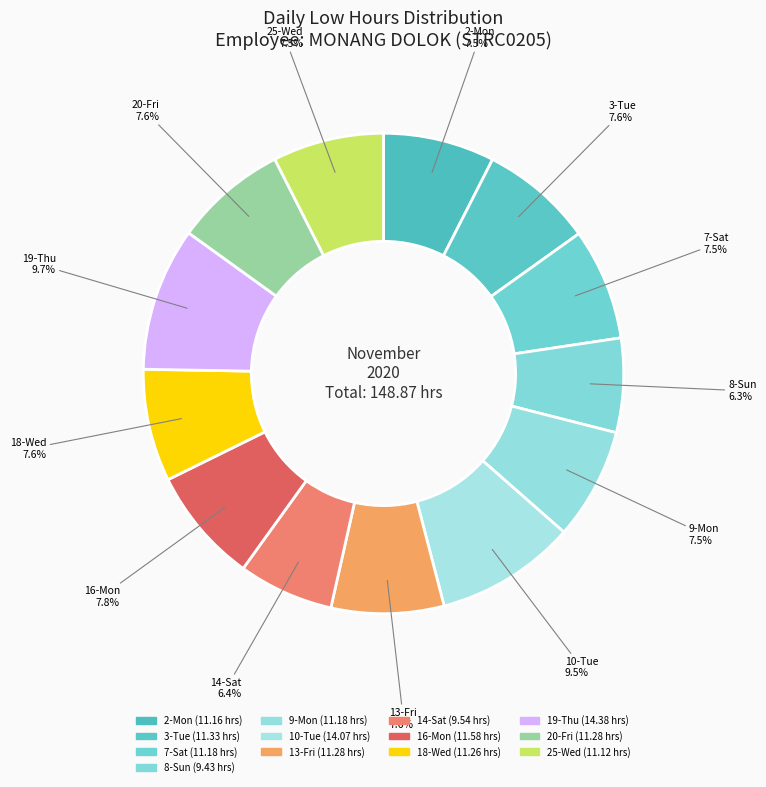

Rank the categories by value from highest to lowest.

19-Thu, 10-Tue, 16-Mon, 3-Tue, 13-Fri, 20-Fri, 18-Wed, 7-Sat, 9-Mon, 2-Mon, 25-Wed, 14-Sat, 8-Sun